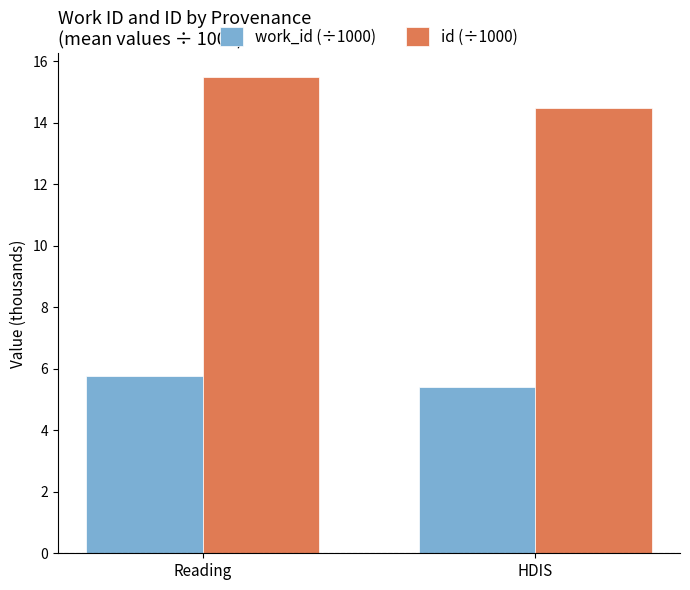

How many categories are shown in the chart?

2